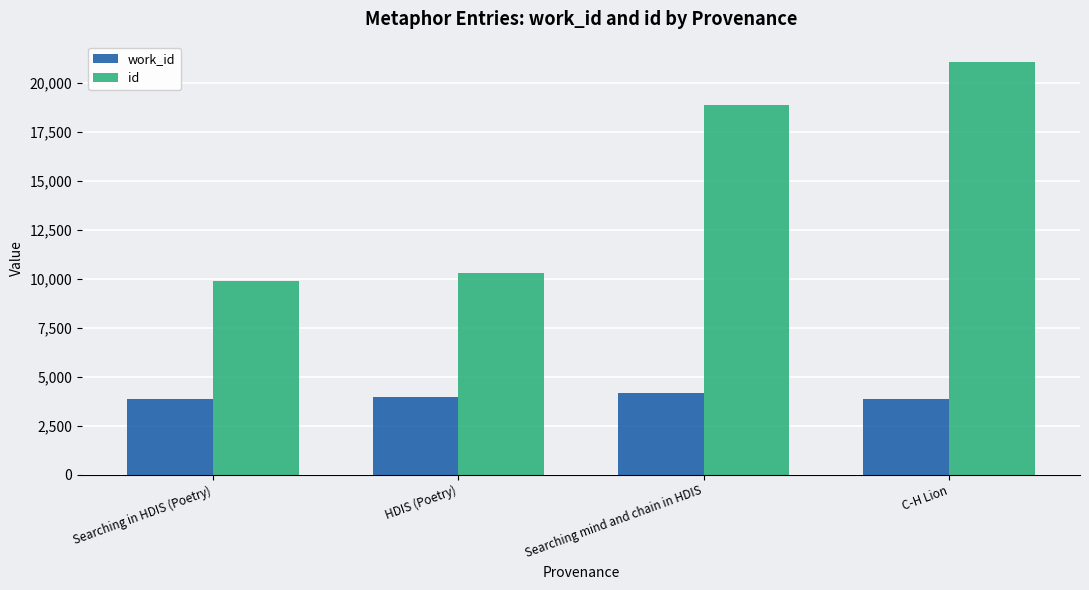

Which series has the largest range (max minus min)?

id